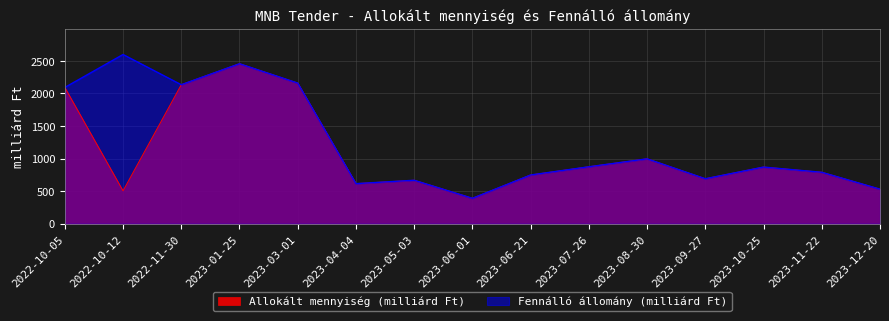

What value does the Allokált mennyiség (milliárd Ft) series have at 2023-11-22?

790.4